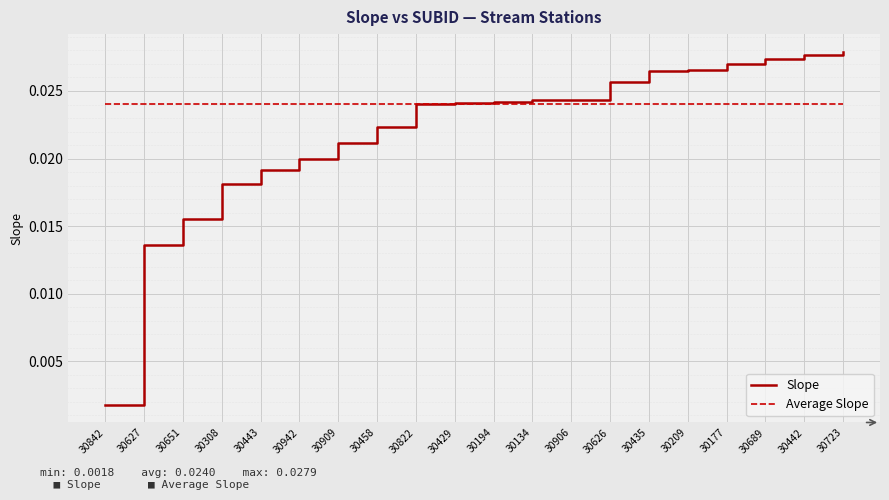

List the series in order of their peak value, highest first.

Slope, Average Slope